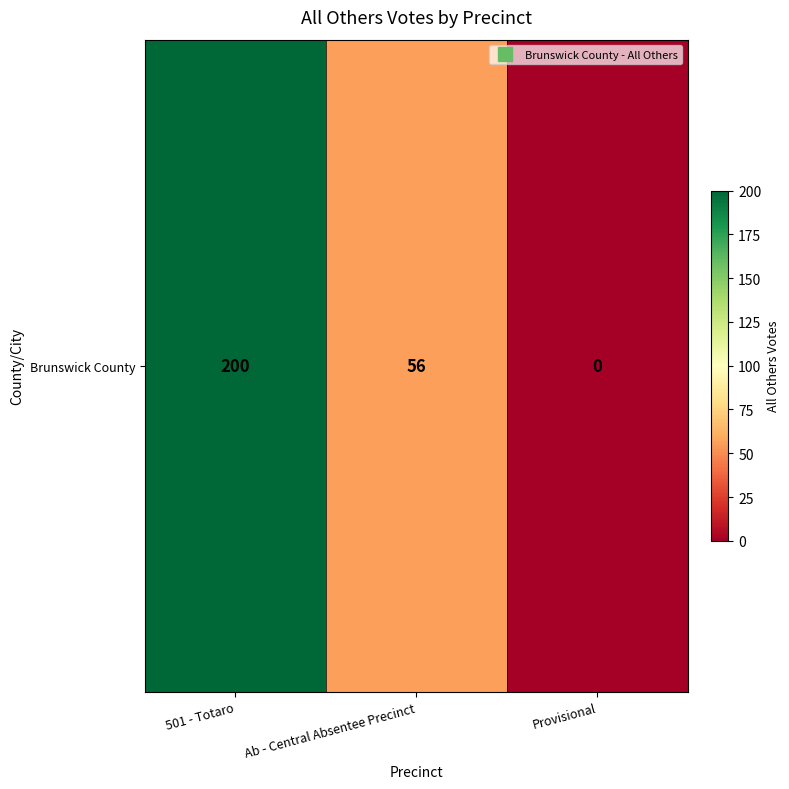

Reading left to right, list all the values displayed in this chart.

200	56	0